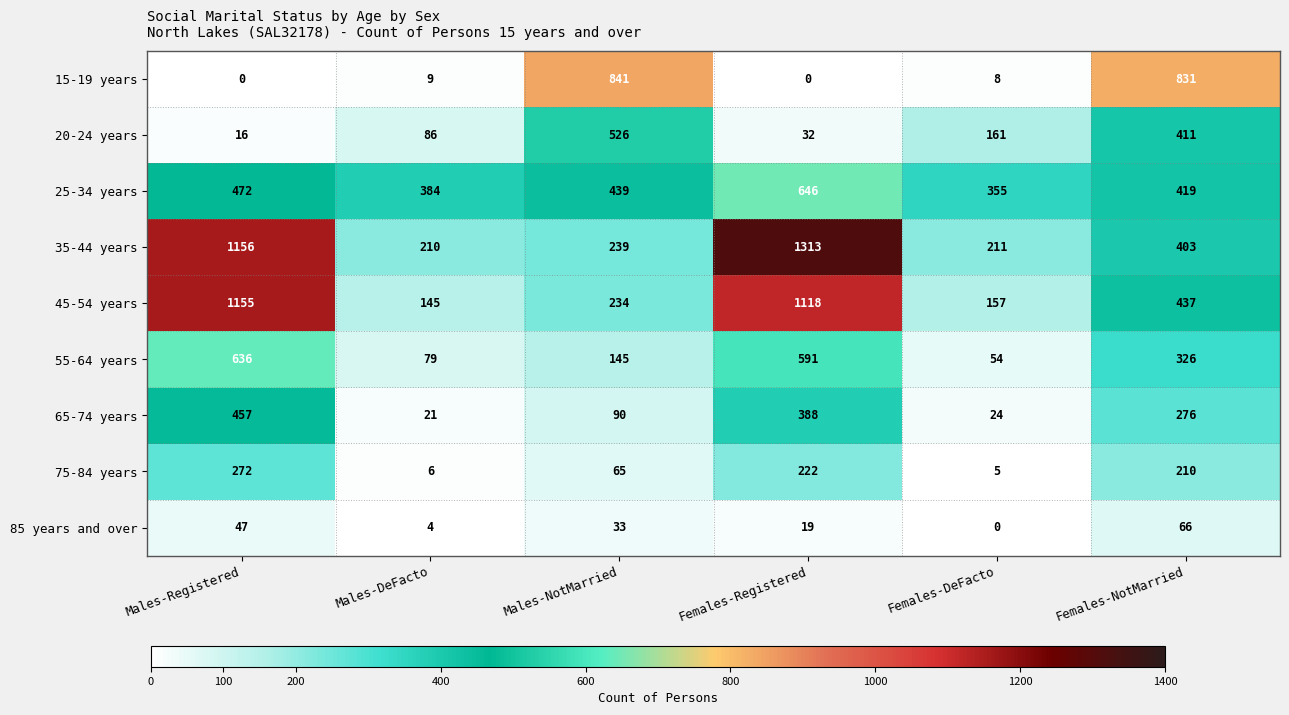

What is the average value of the 85 years and over series?

28